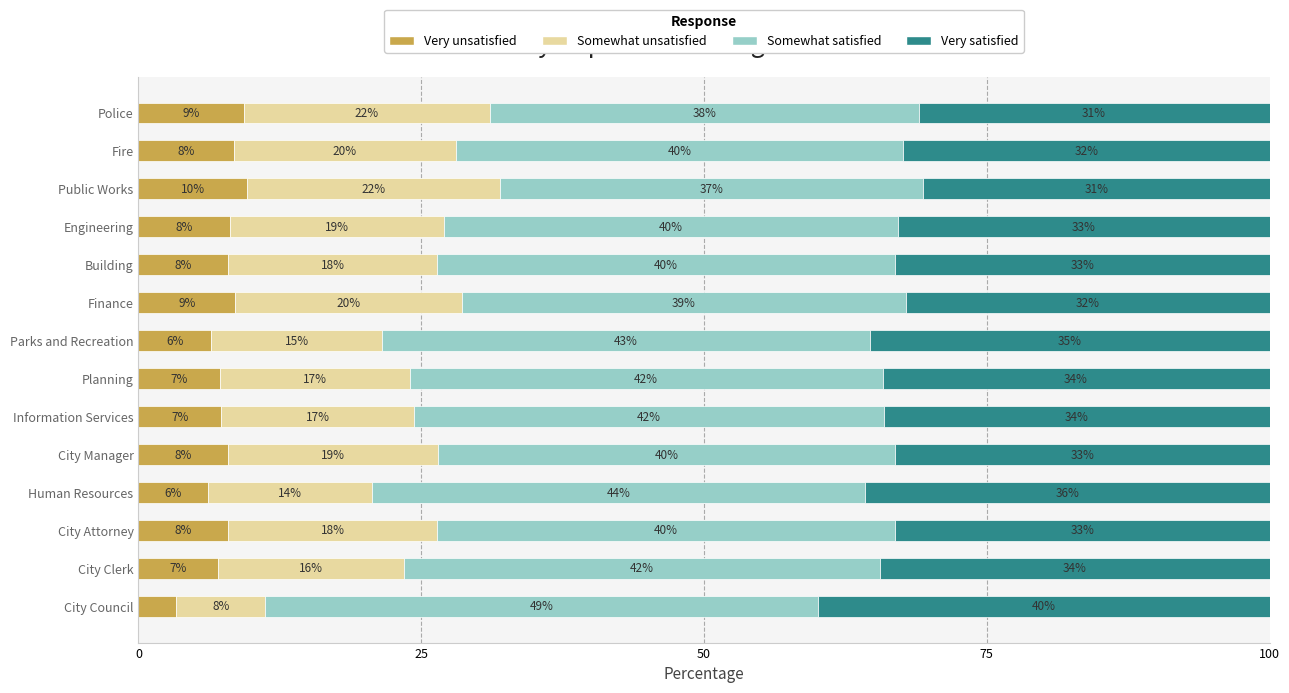

Which category has the lowest value in the Very unsatisfied series?

City Council